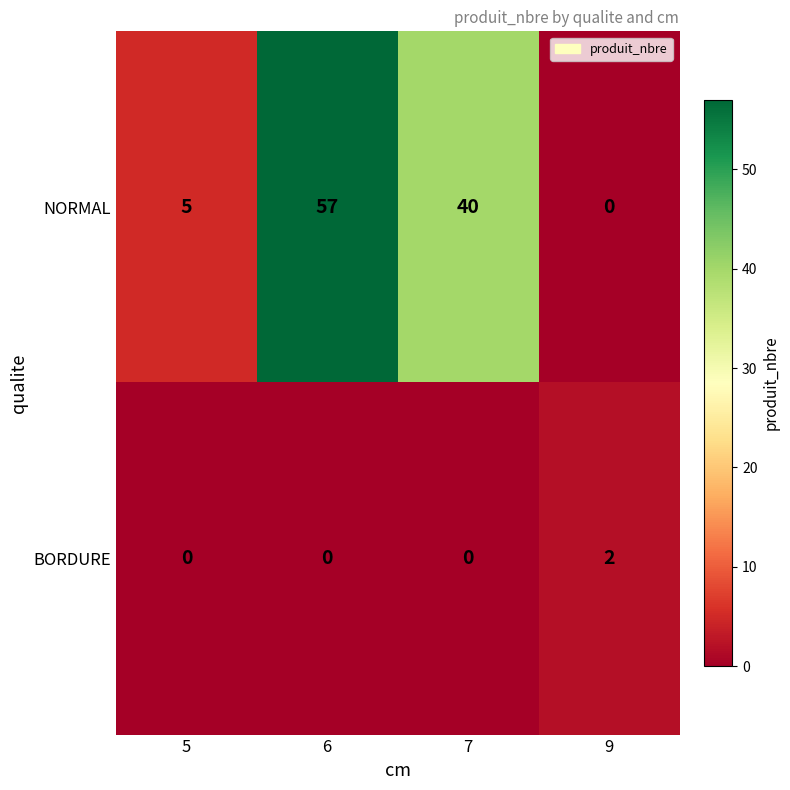

What is the difference between the maximum and minimum values in the NORMAL series?

57